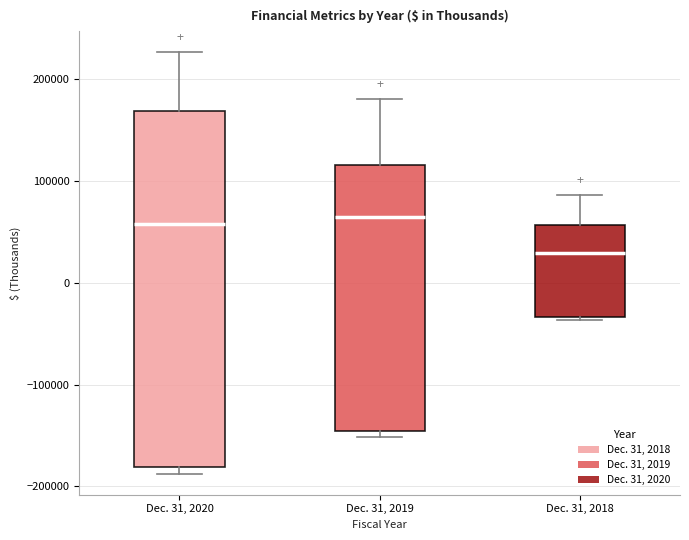

Reading left to right, transcribe this box plot: for each box, give where its median line is, the range the box spans, and where its two whiskers end, as read against the y-axis. The values are not printed on the chart, so give them approximately, as read against the axis.

Dec. 31, 2020: median 60000, box -180000 to 170000, whiskers -190000 to 230000
Dec. 31, 2019: median 60000, box -150000 to 120000, whiskers -150000 (just below the box's lower edge) to 180000
Dec. 31, 2018: median 30000, box -30000 to 60000, whiskers -40000 to 90000